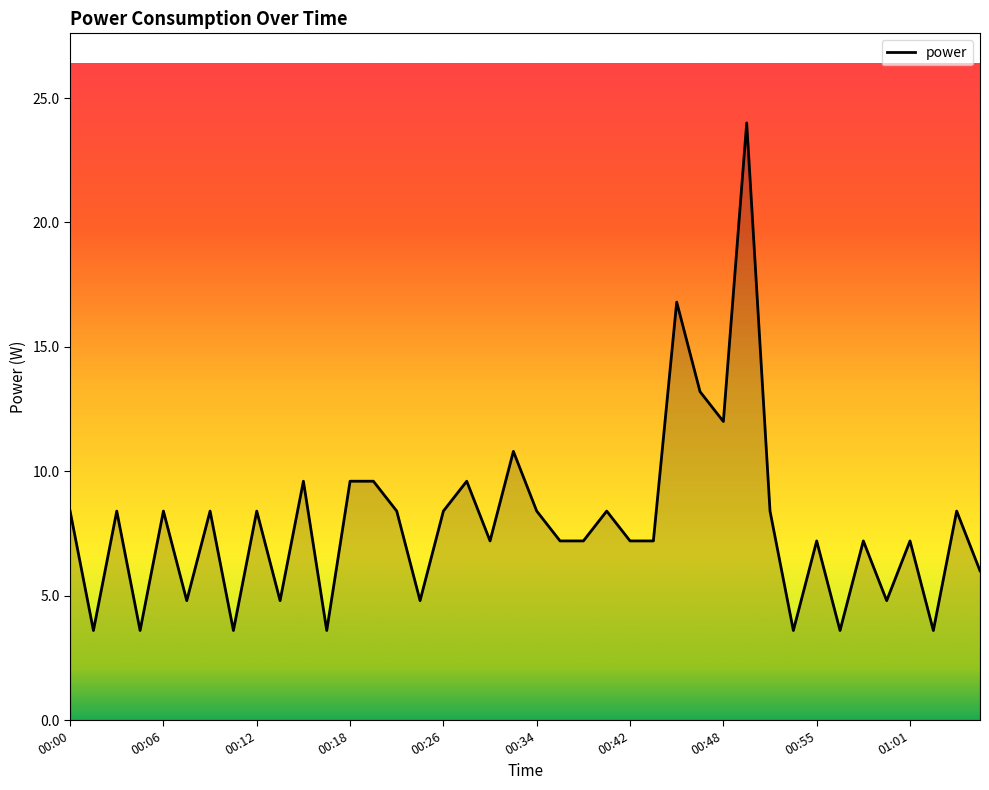

What is the difference between the maximum and minimum values?

20.4